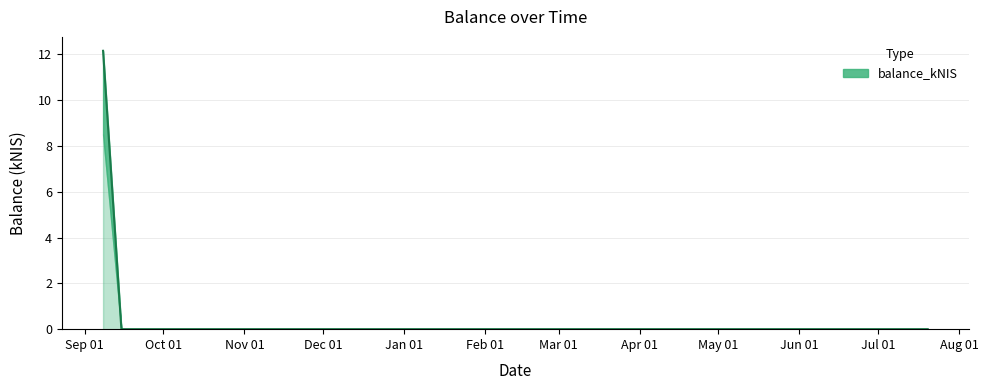

What is the sum of all values?

12.2